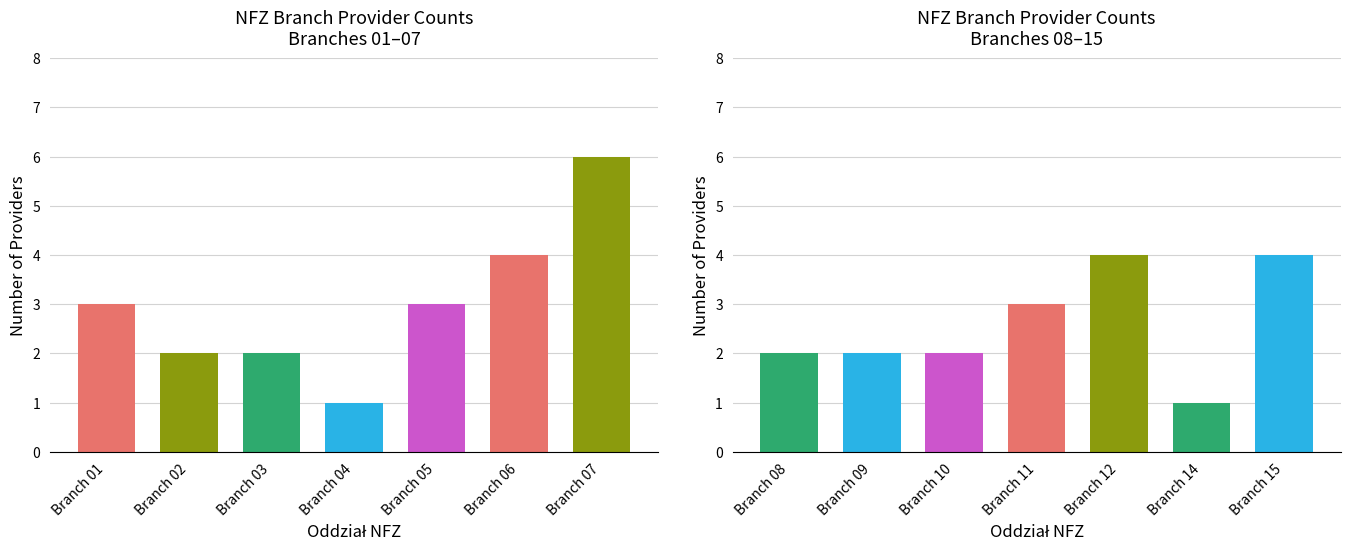

Which has a higher value, 07 or 03?

07